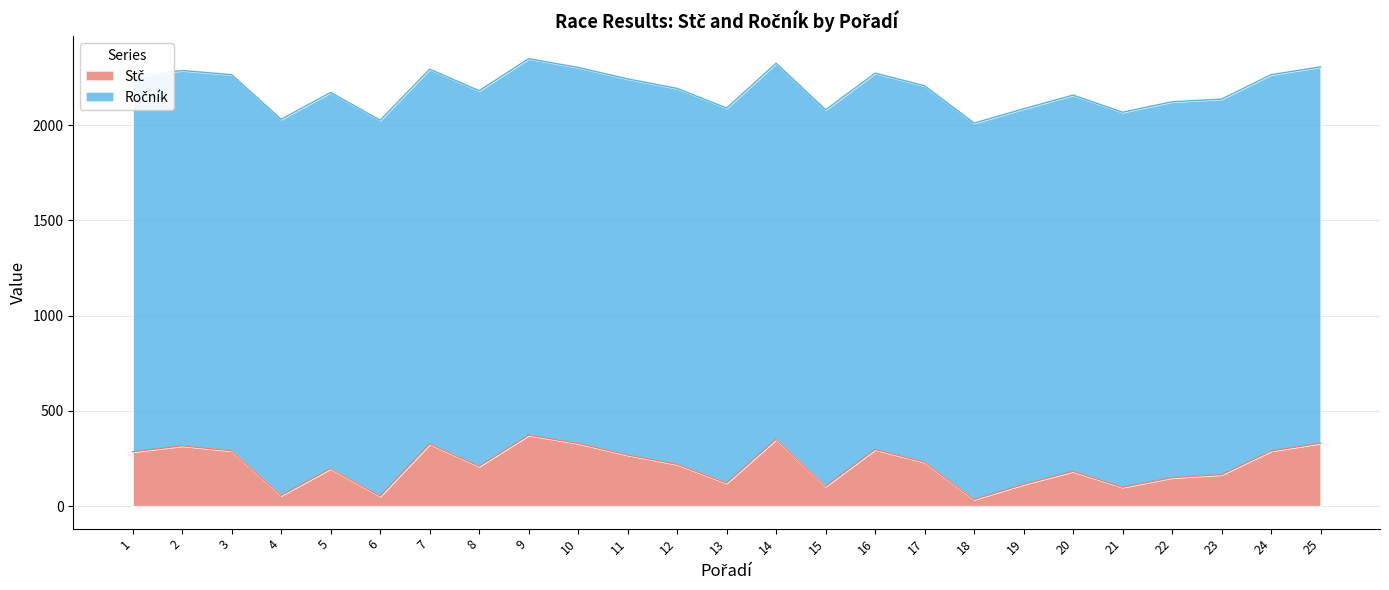

What value does the data have at 21?

100